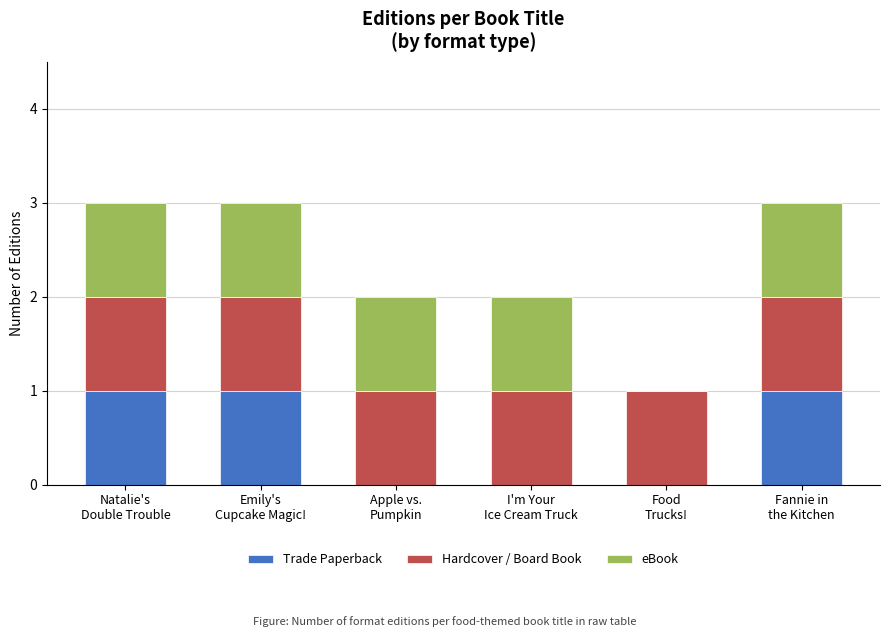

What is the sum of all Trade Paperback values?

3